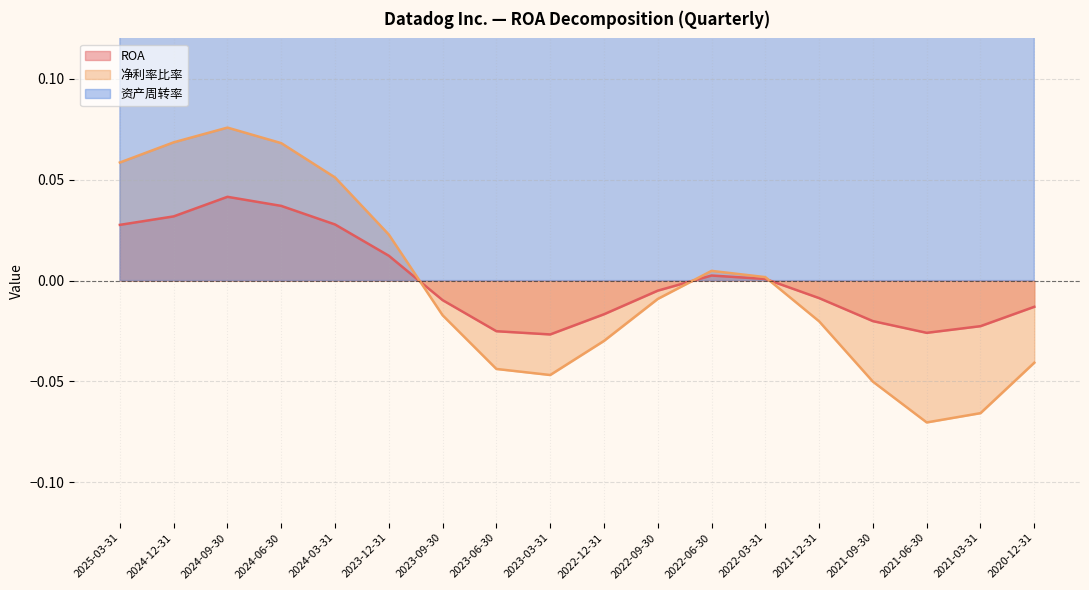

Which has a higher value, 2023-06-30 or 2022-06-30?

2022-06-30